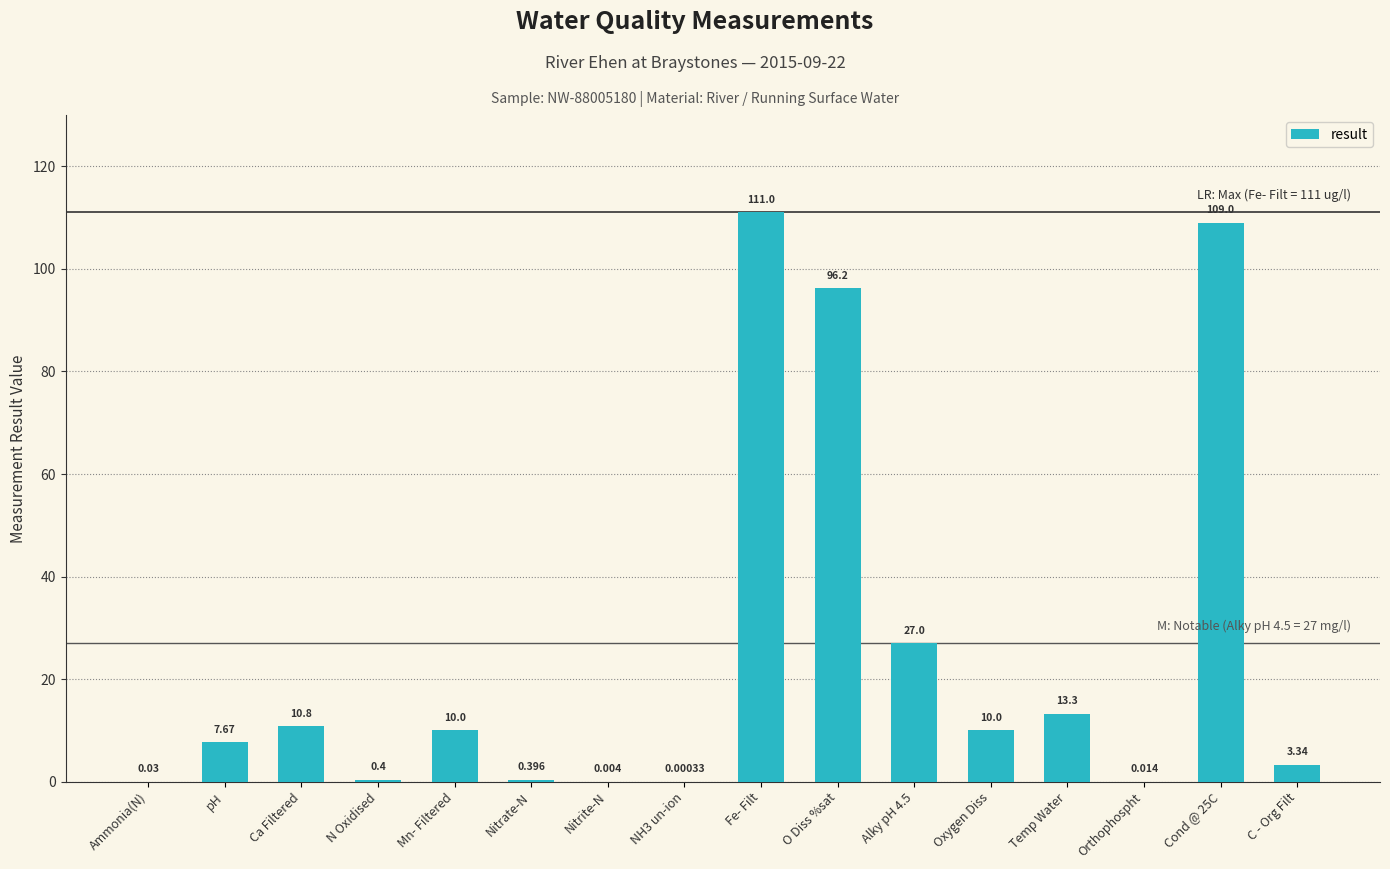

At which label does the data first exceed 10?

Ca Filtered